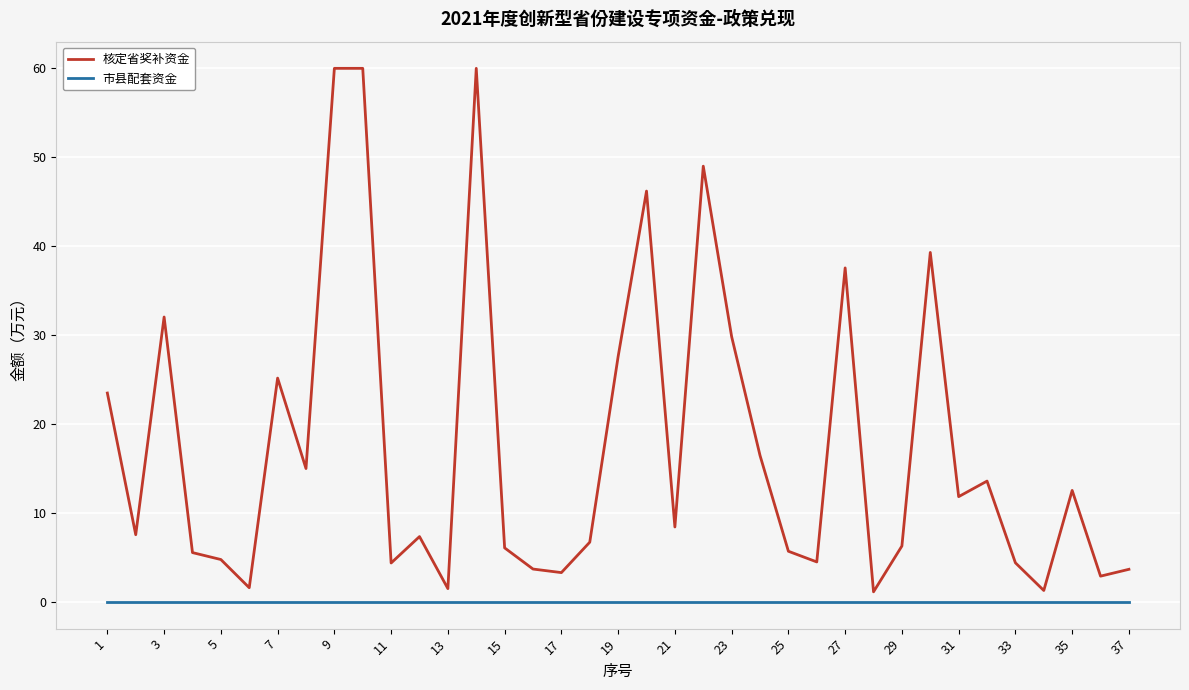

Rank the series by their maximum value, from highest to lowest.

核定省奖补资金, 市县配套资金